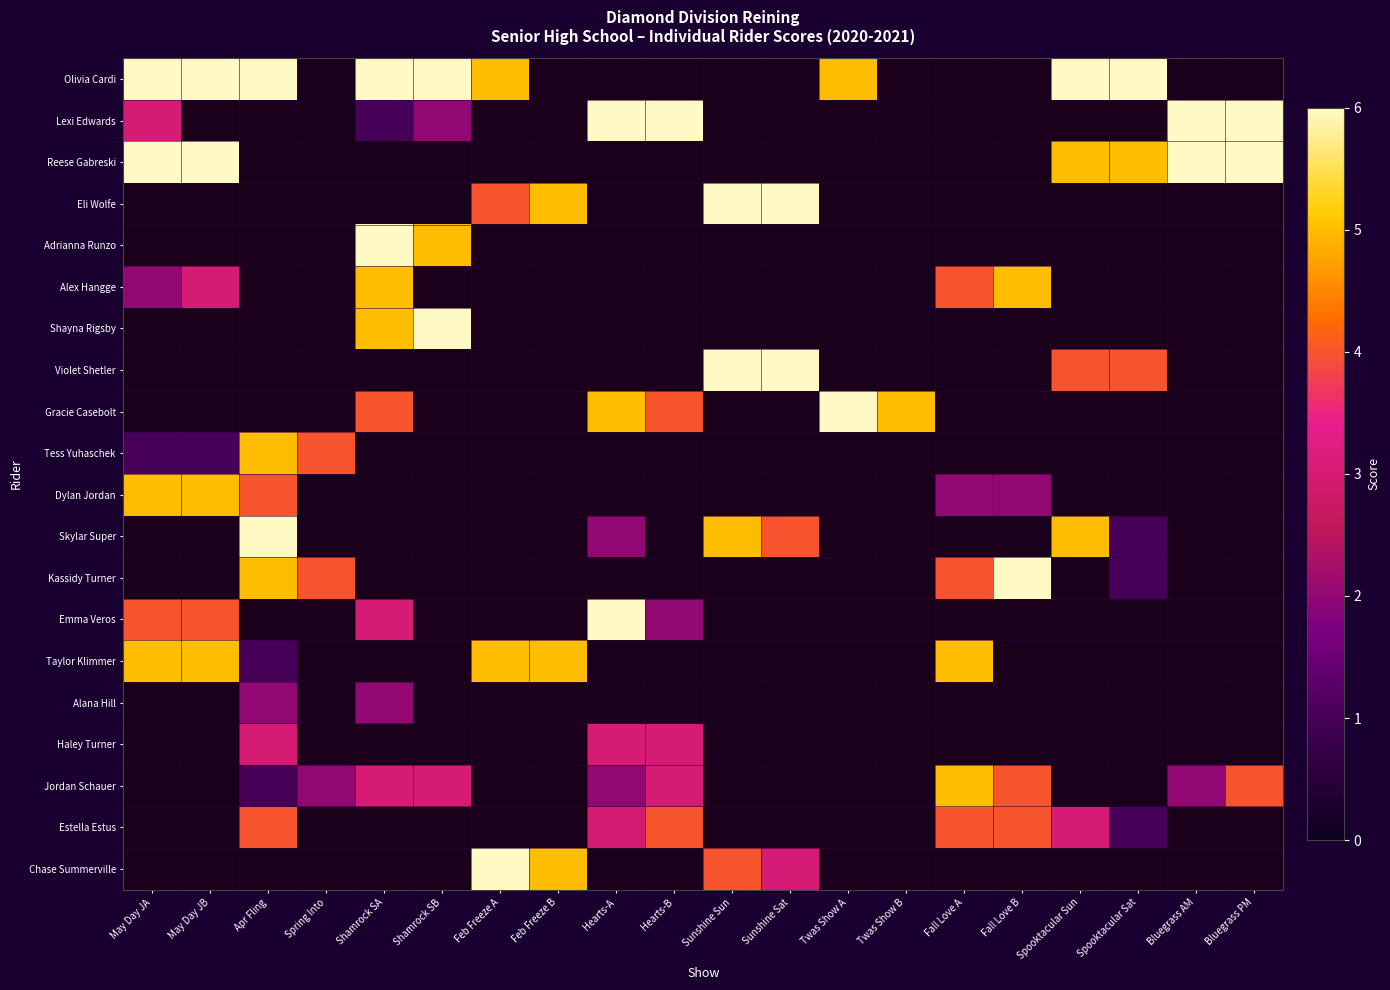

What is the spread (max minus min) of values at Apr Fling?

5.0